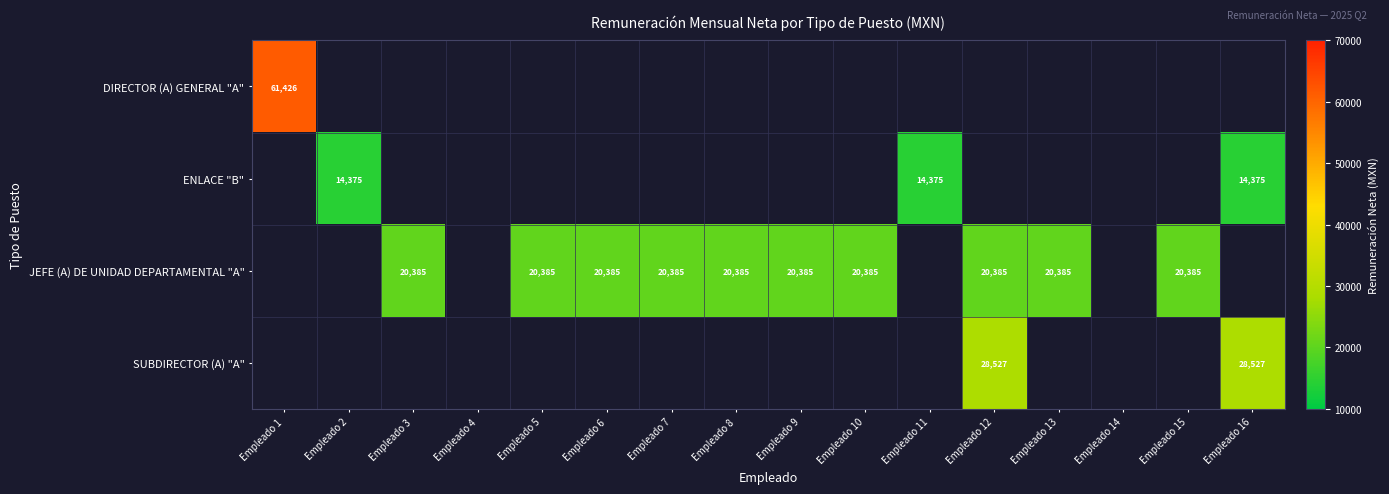

What is the smallest value displayed?

14375.3